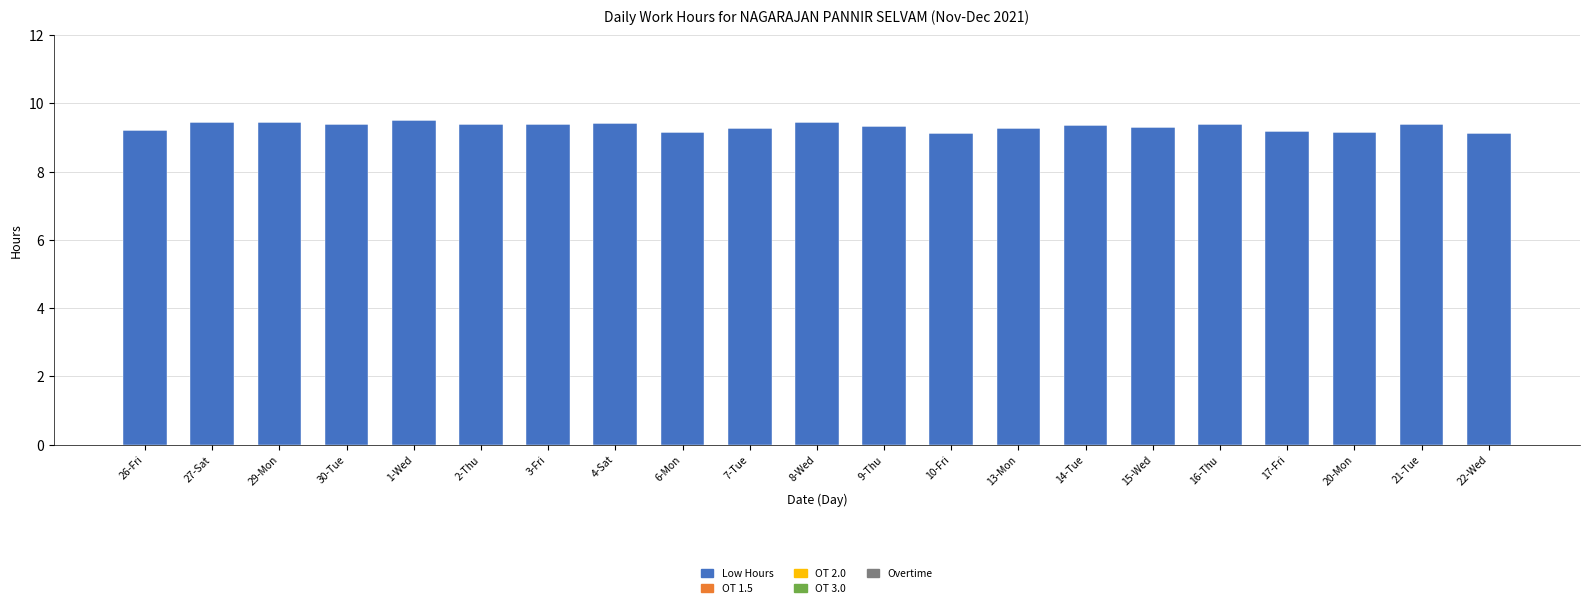

What is the smallest value displayed?

9.1